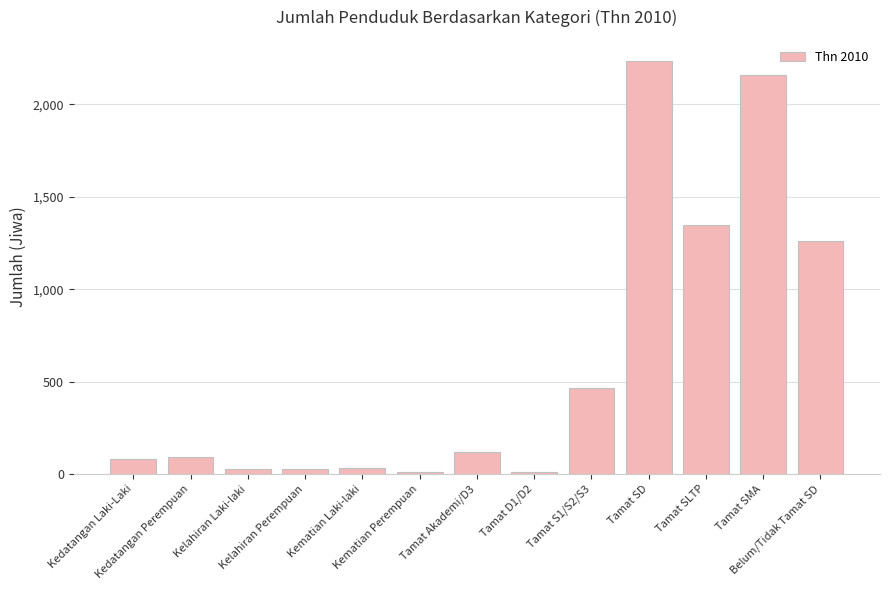

What is the label of the 2nd bar from the right?

Tamat SMA